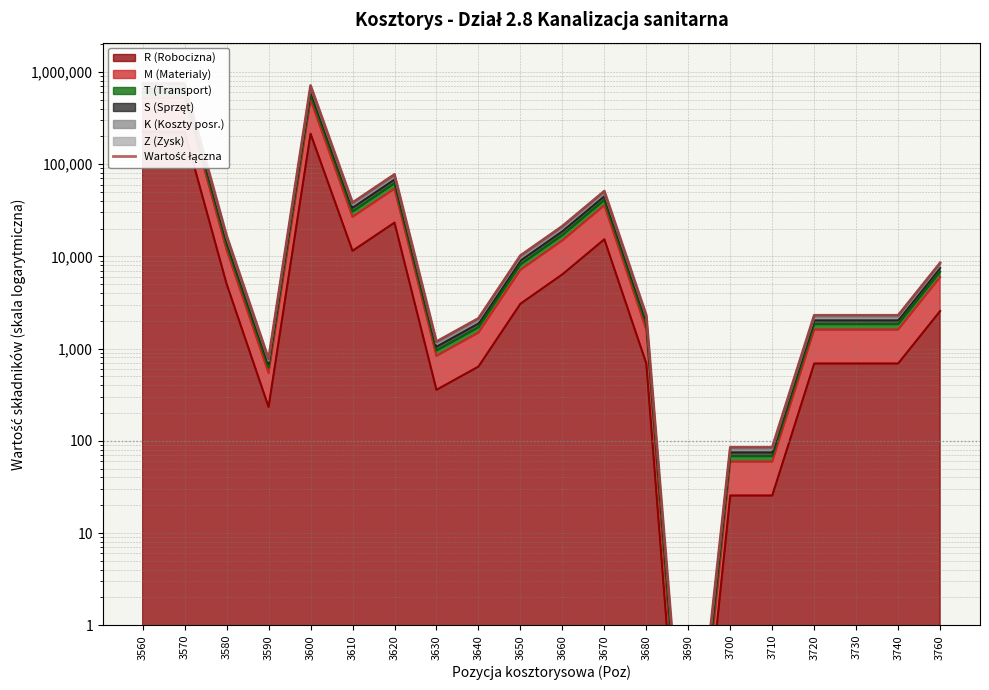

Reading left to right, extract all data points from this chart.

3560=748552.5	3570=748552.5	3580=16734.4	3590=774.6	3600=712203.8	3610=38250.0	3620=77350.0	3630=1190.0	3640=2125.0	3650=10200.0	3660=21250.0	3670=51000.0	3680=2295.0	3690=0.0	3700=85.0	3710=85.0	3720=2295.0	3730=2295.0	3740=2295.0	3760=8500.0